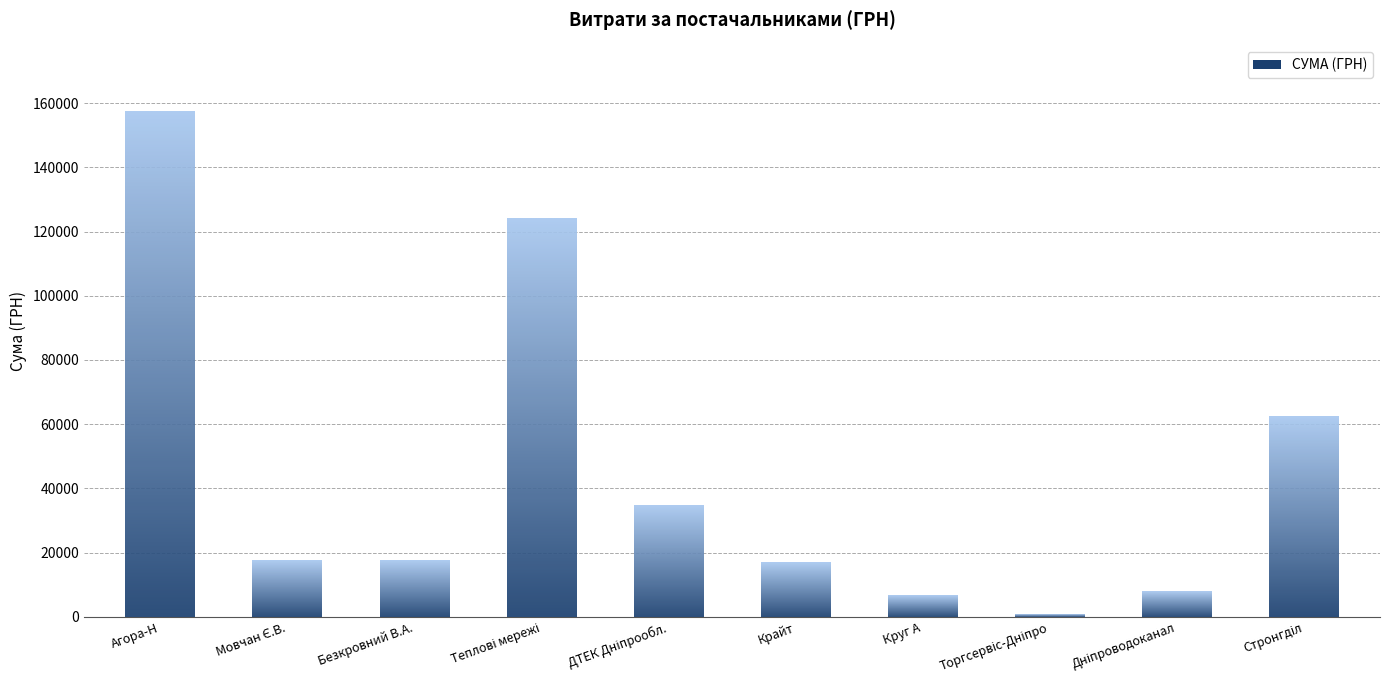

Count the number of values greater than 17605.

5